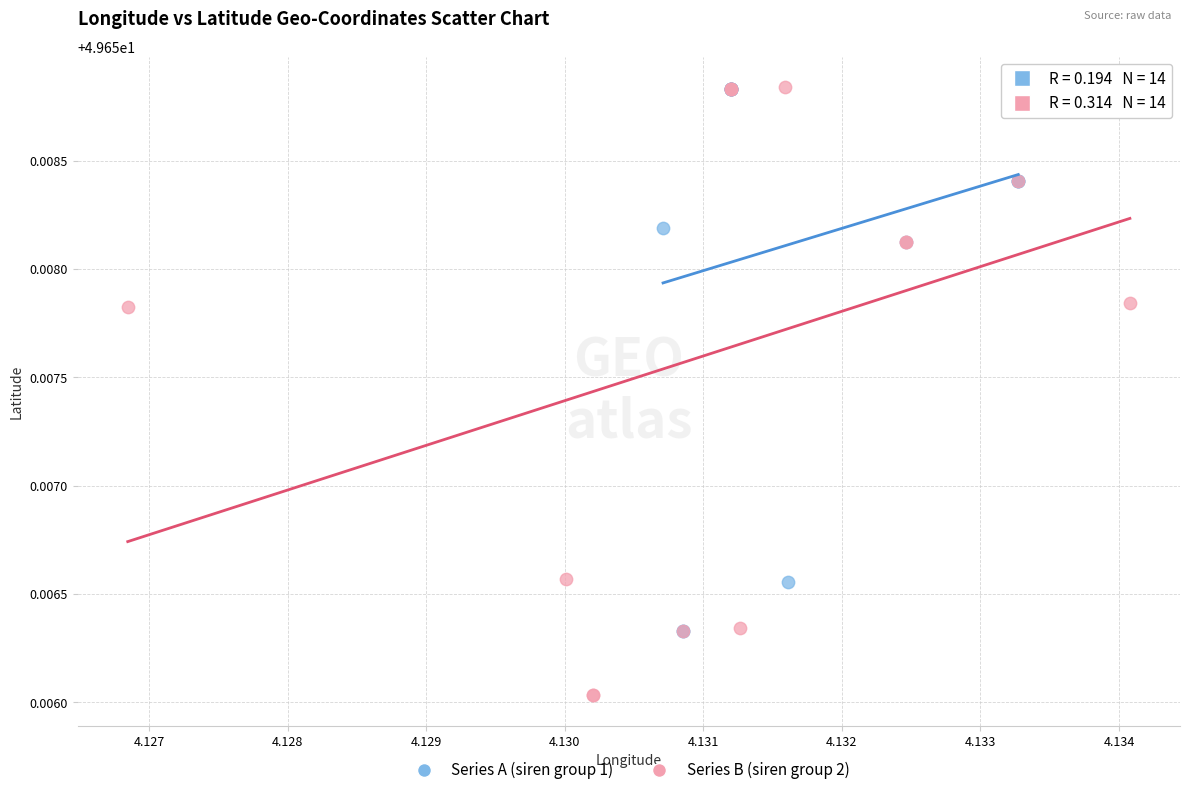

Which series contains the lowest Y value?

Series B (siren group 2)